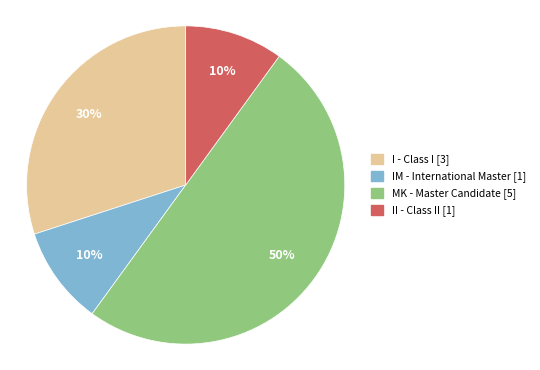

To the nearest percent, what is the difference between the largest and smallest slice percentages?

40%